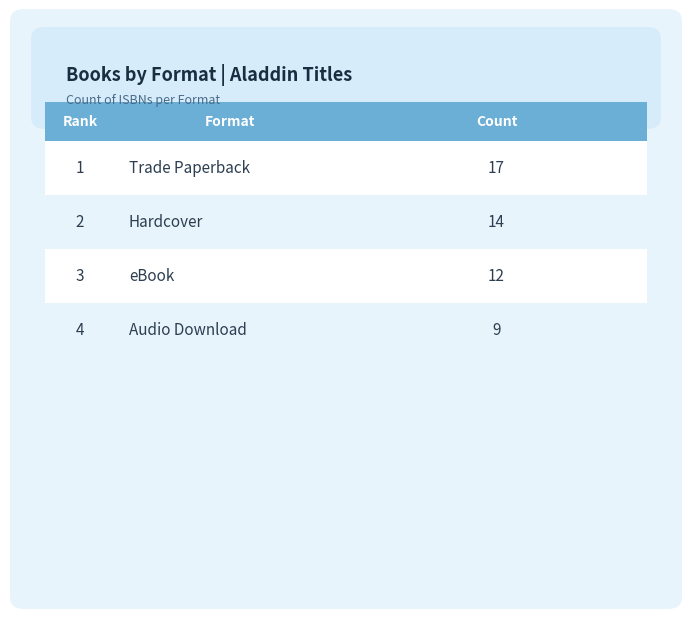

Count the number of data series in this chart.

1